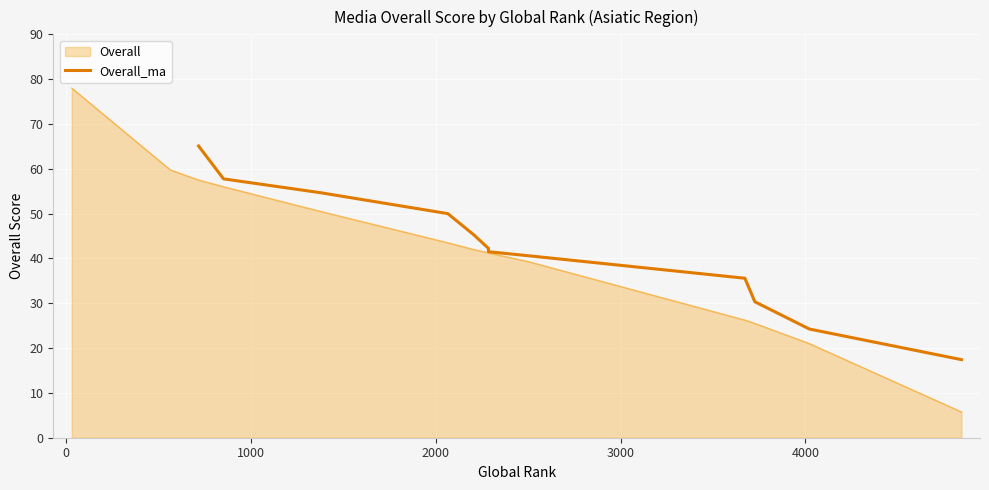

How many values are below 42?

6